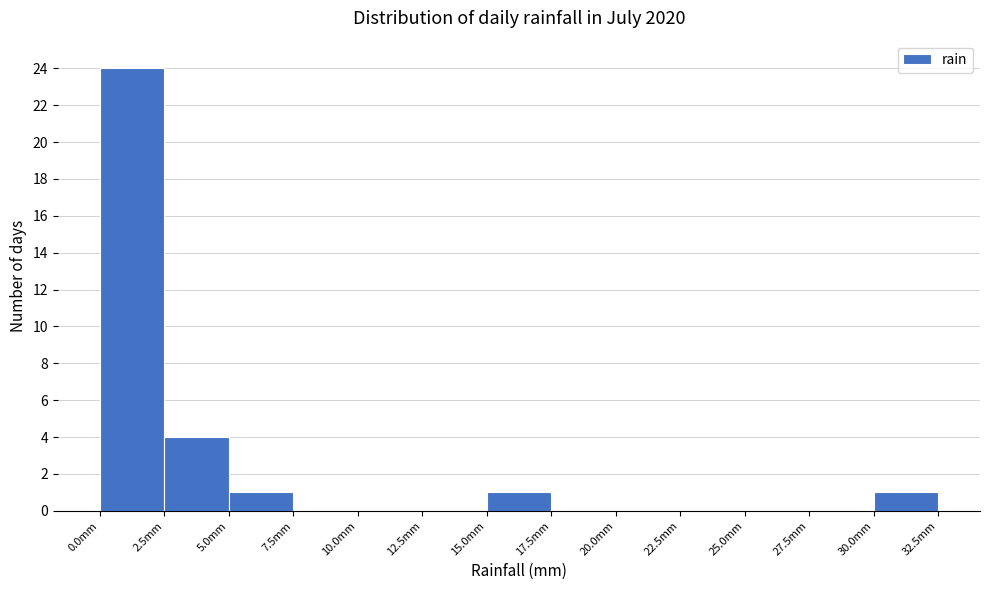

Reading left to right, list every bar in this chart as the range it spans on the x-axis followed by its height. The values are not printed on the chart, so give them approximately, as read against the axis.

0.0 to 2.5: 24
2.5 to 5.0: 4
5.0 to 7.5: 1
7.5 to 10.0: 0
10.0 to 12.5: 0
12.5 to 15.0: 0
15.0 to 17.5: 1
17.5 to 20.0: 0
20.0 to 22.5: 0
22.5 to 25.0: 0
25.0 to 27.5: 0
27.5 to 30.0: 0
30.0 to 32.5: 1